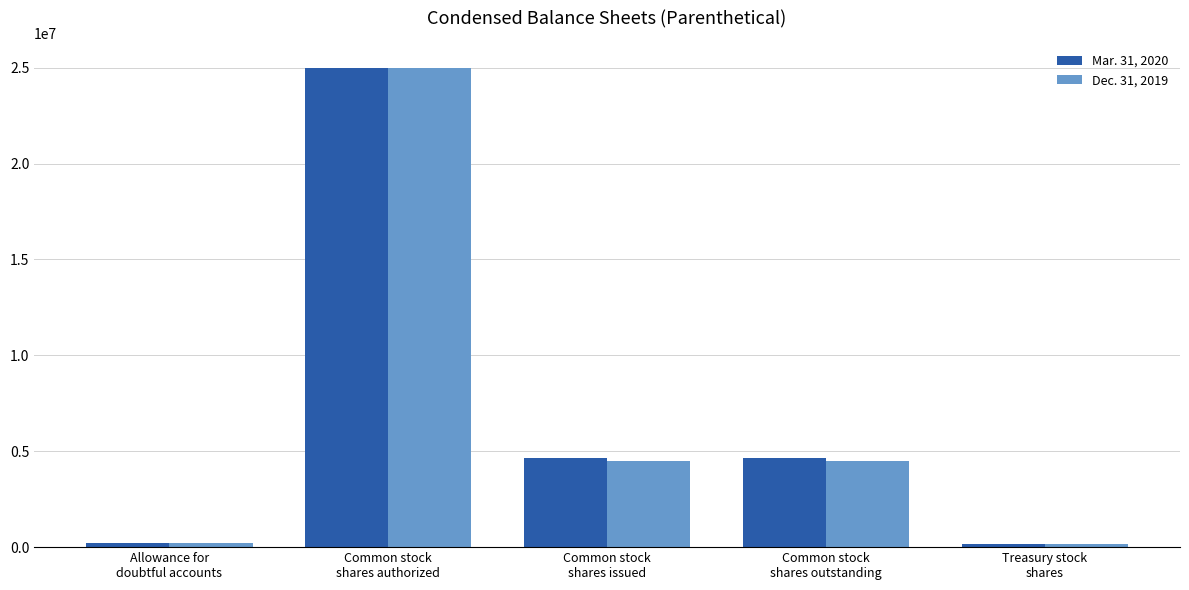

Rank the series by their average value, from lowest to highest.

Dec. 31, 2019, Mar. 31, 2020